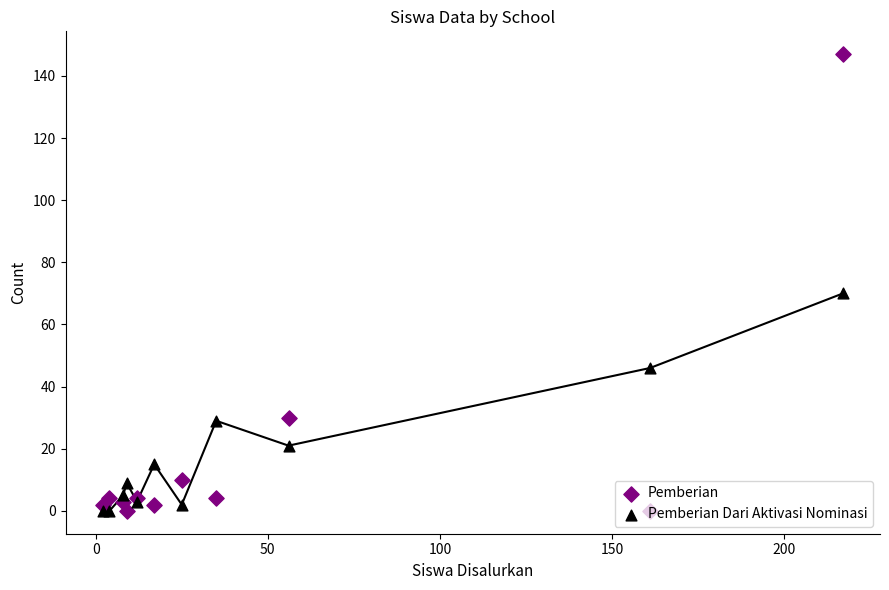

Which series reaches the maximum Y coordinate?

Pemberian